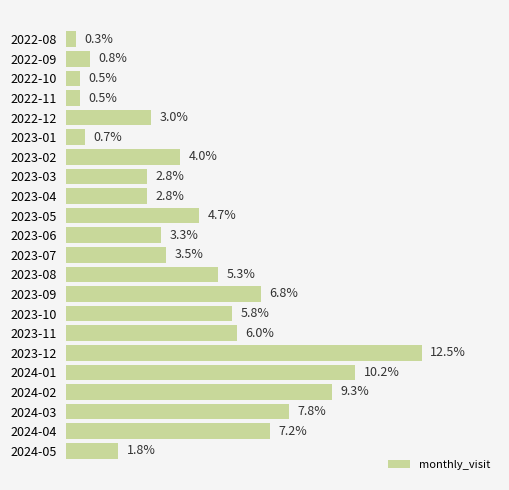

At which category does the chart reach its peak across all series?

2023-12